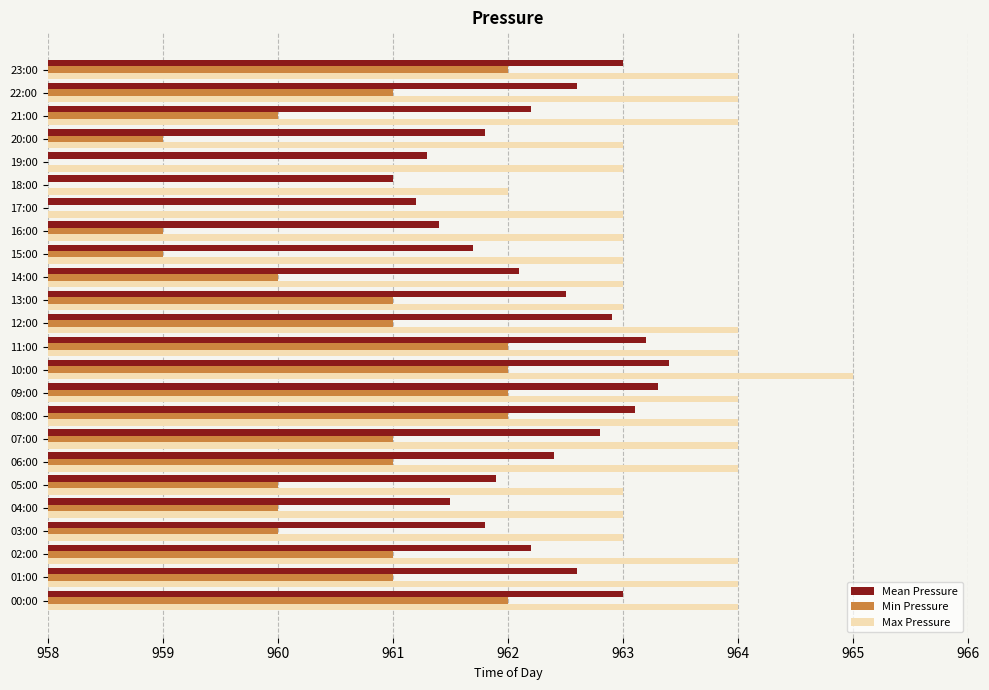

Is it true that Max Pressure equals 541.8 at 17:00?

False